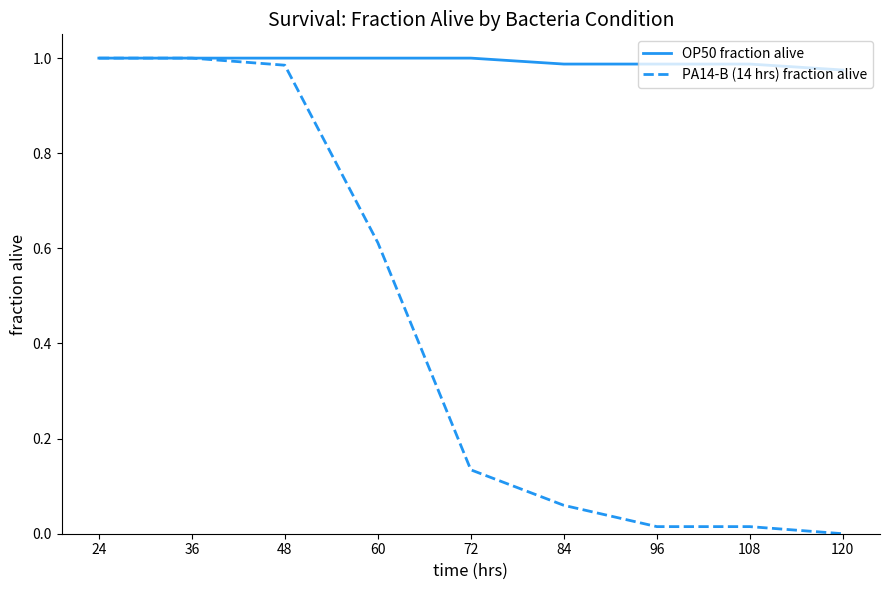

Which series has the widest spread of values?

PA14-B (14 hrs) fraction alive